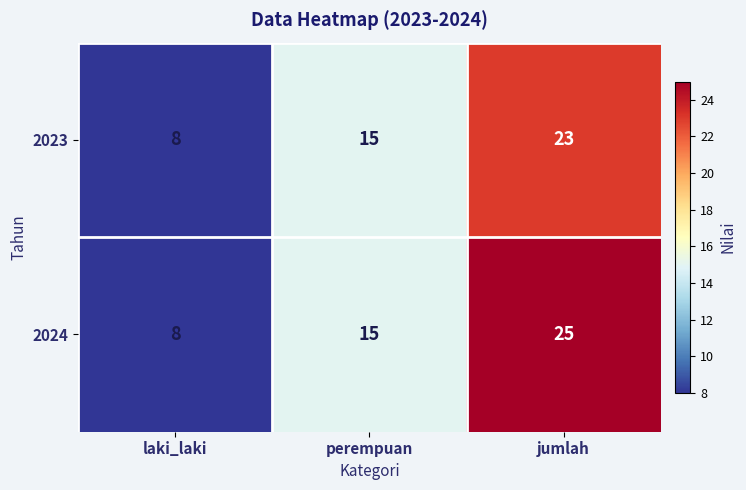

Count the number of categories in the chart.

3